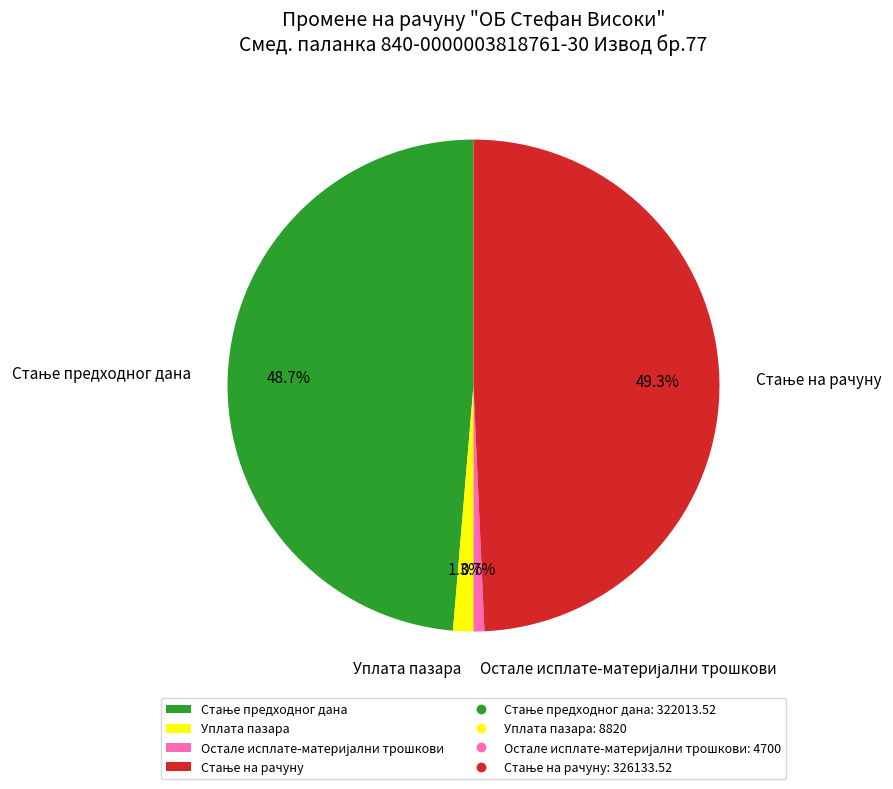

Does any single category account for the majority?

No